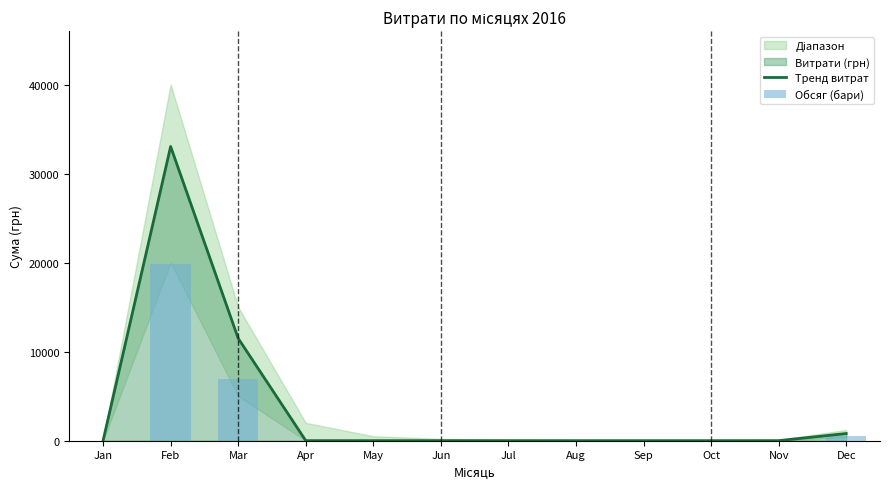

Which label corresponds to the smallest value in the chart?

Jan